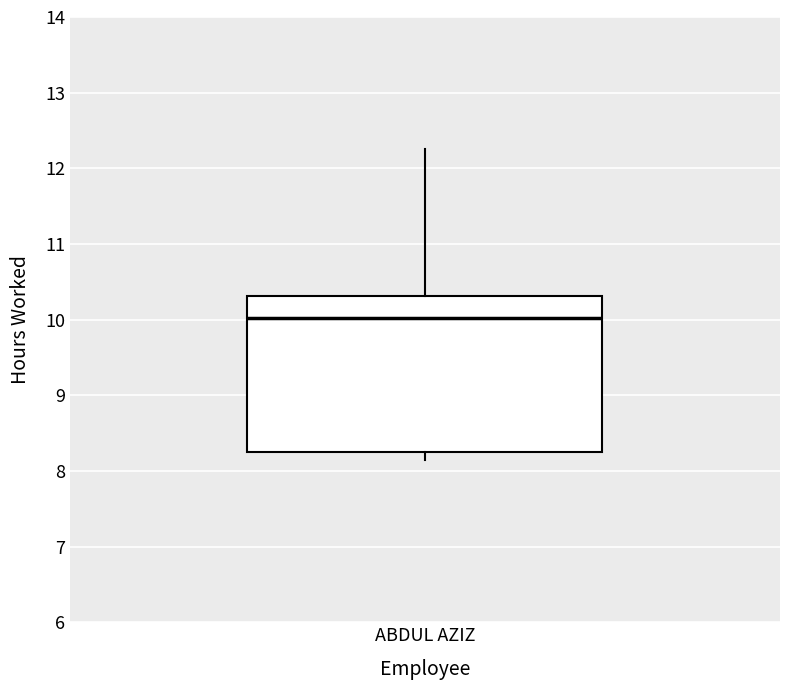

Where does the lower whisker of the box for ABDUL AZIZ end on the y-axis? The values are not printed on the chart, so give them approximately, as read against the axis.

8.1